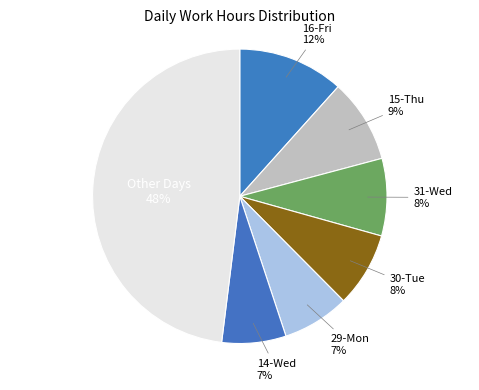

Count the number of slices in the pie.

7